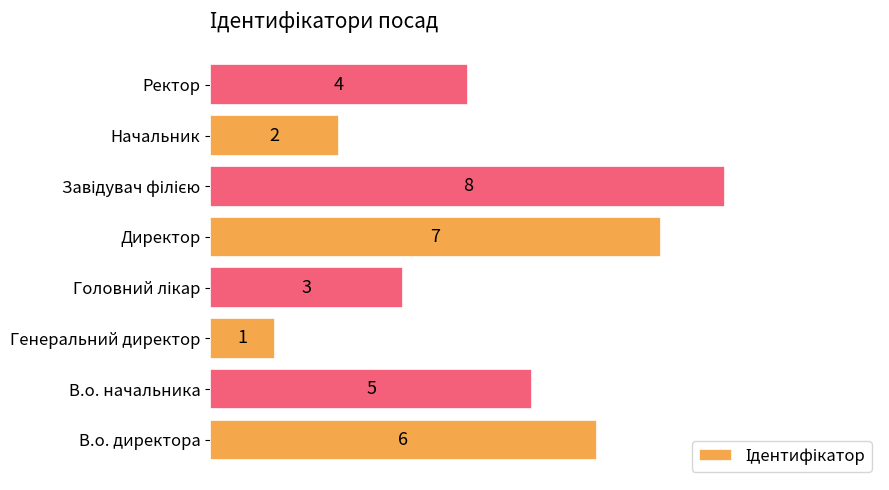

What is the difference between the maximum and second lowest values?

6